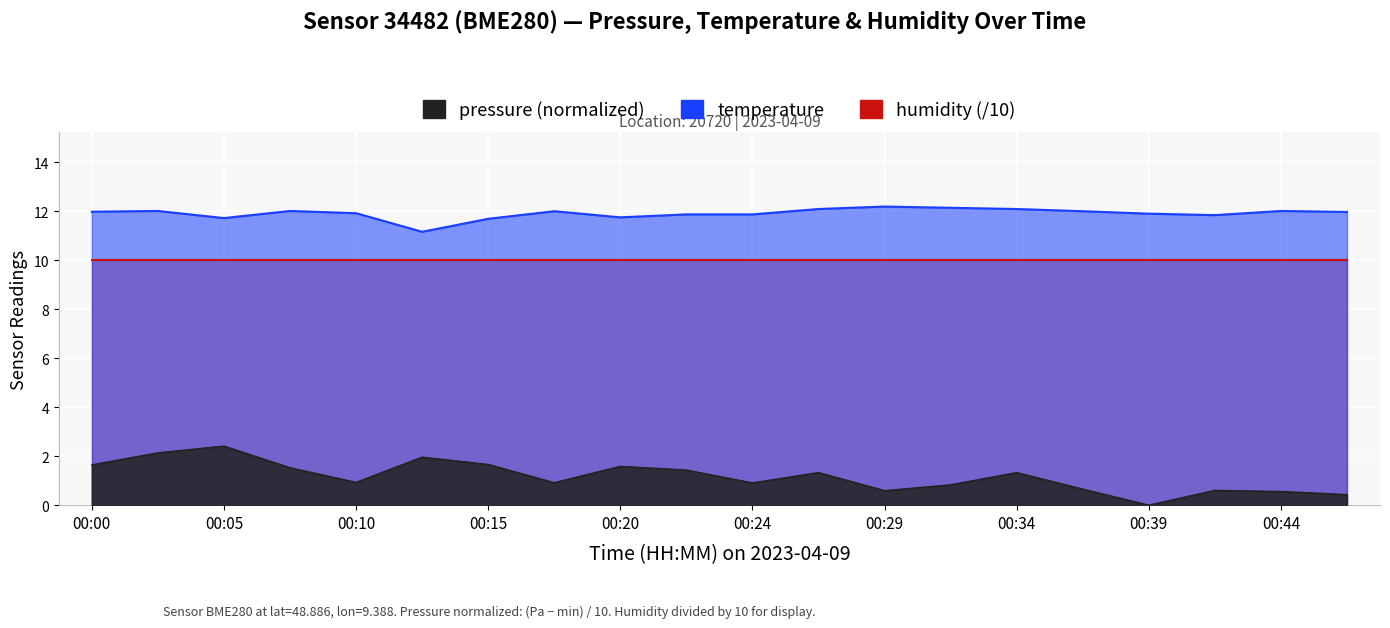

True or false: pressure and temperature intersect in this chart.

False